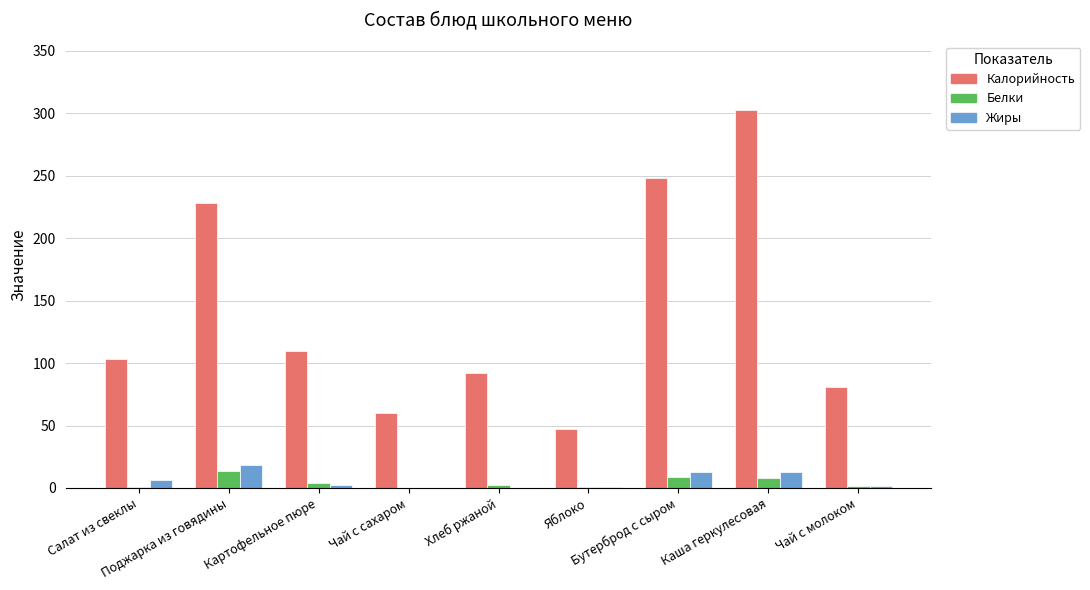

Which label corresponds to the largest value in the chart?

Каша геркулесовая